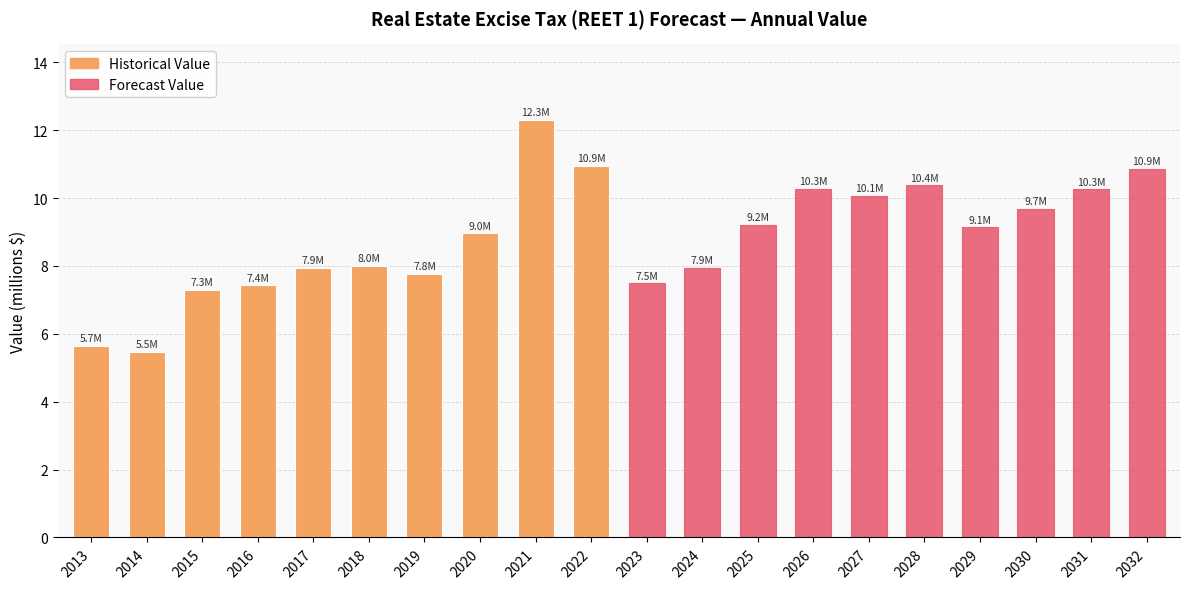

What is the sum of the values at 2028 and 2021?

22.7